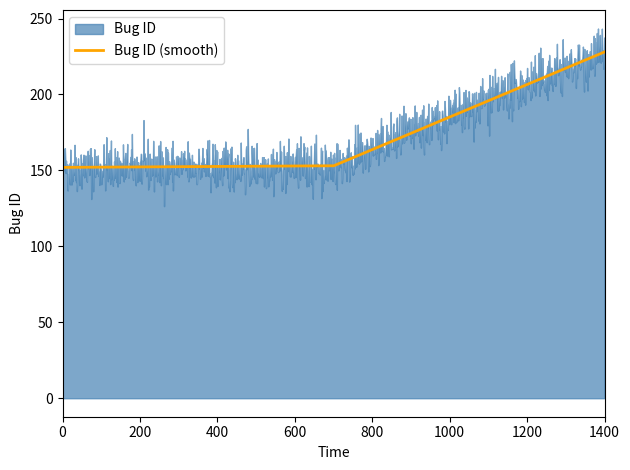

What is the difference between the values at 2020-02-28 17:59:49 and 2024-03-06 08:16:47?

76